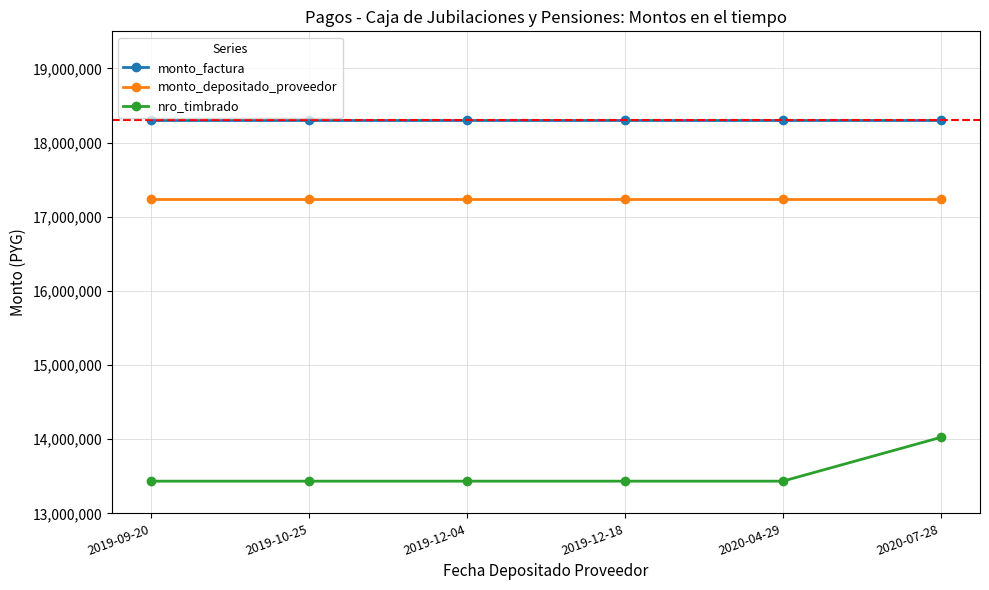

Read the monto_depositado_proveedor value at 2020-07-28.

17237269